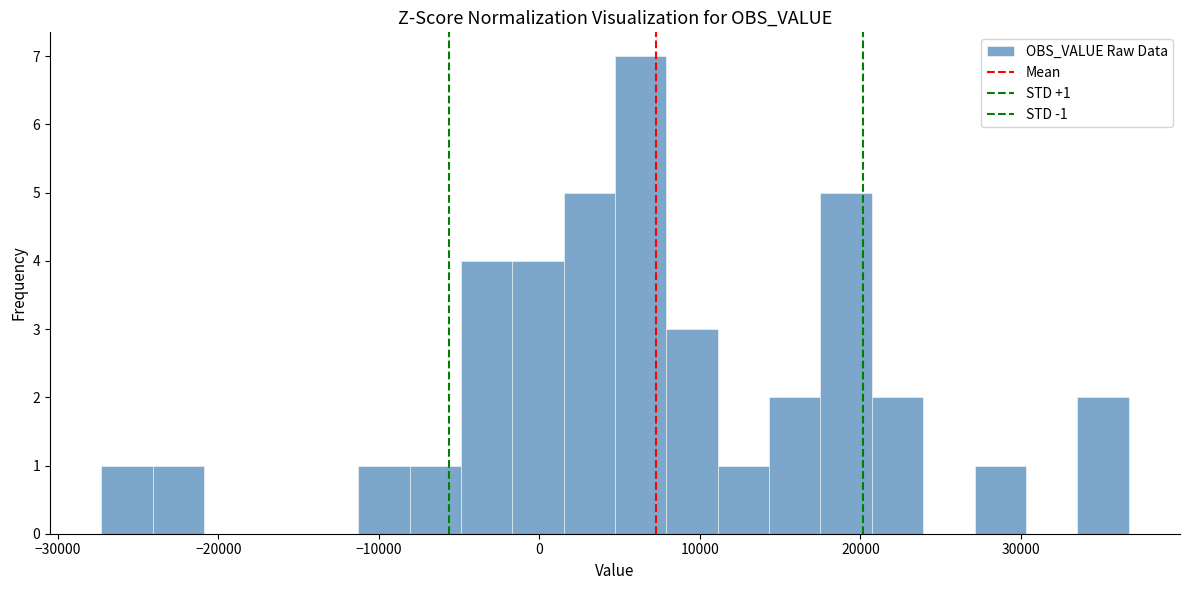

Around what value on the x-axis is the tallest bar? Give the approximate position of its centre, as read against the axis.

6000